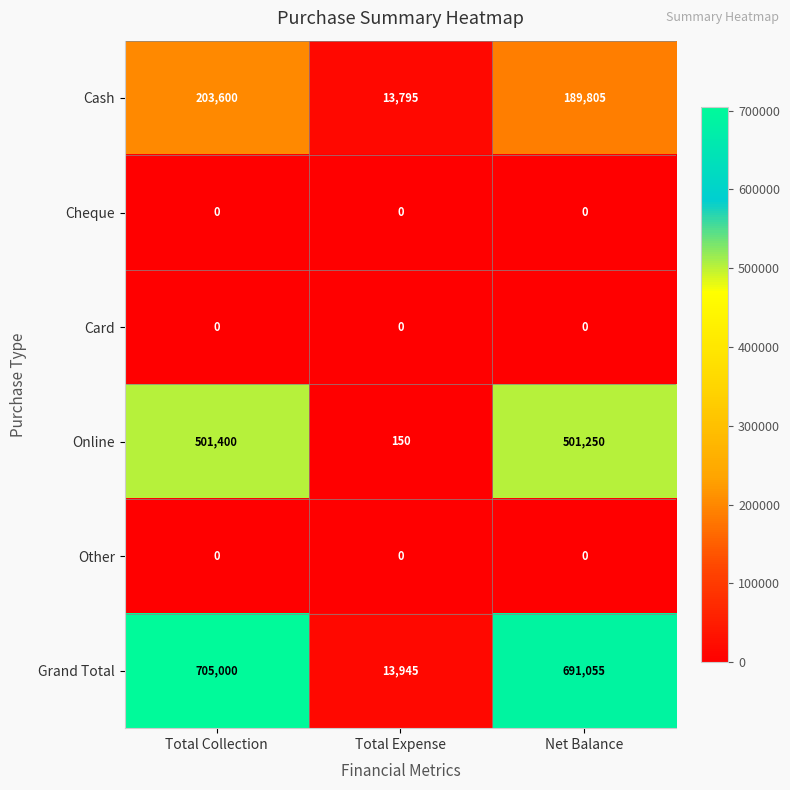

At which label does Cash reach its peak?

Total Collection